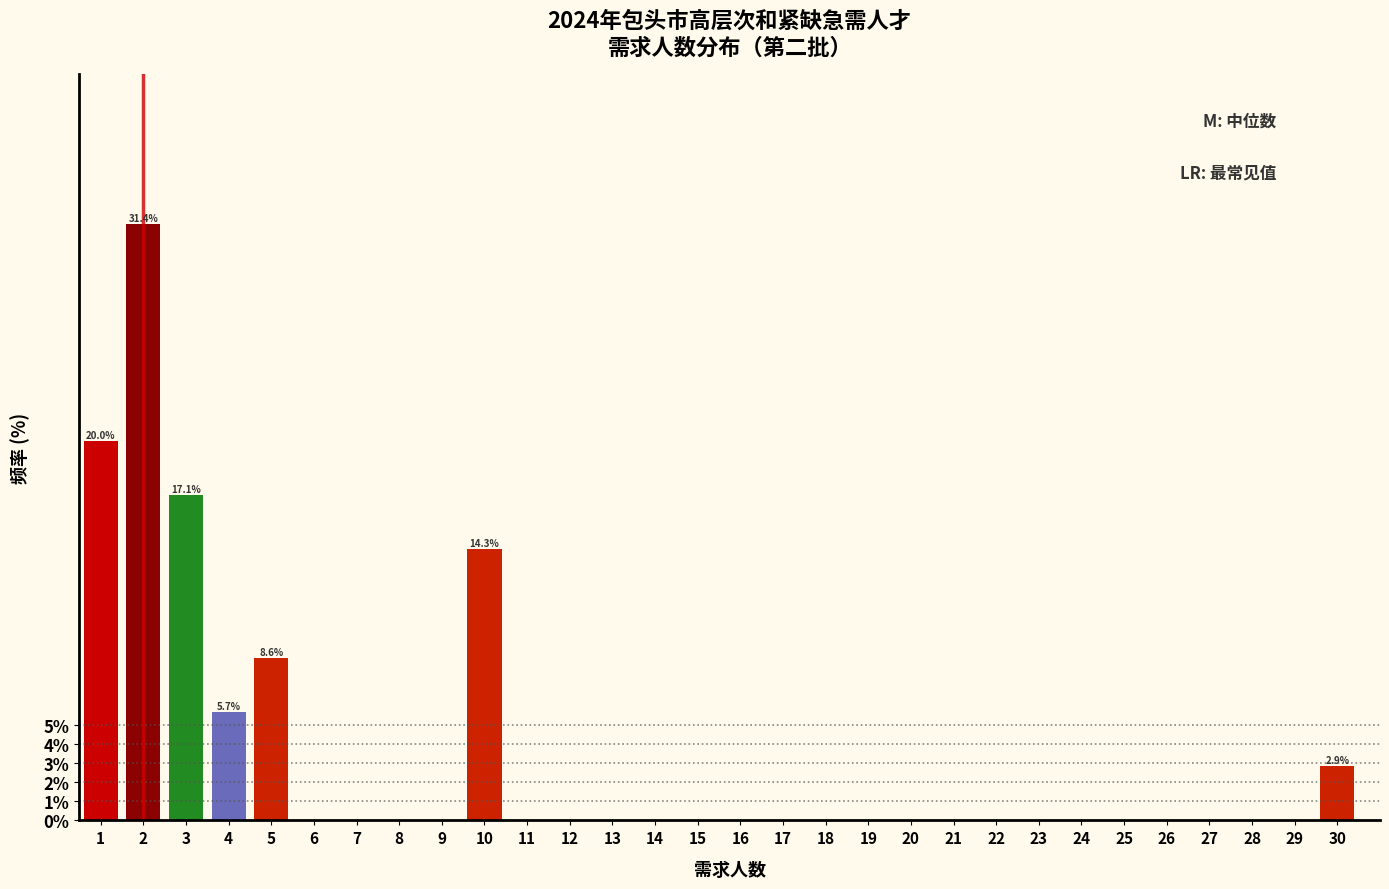

Reading left to right, list all the values displayed in this chart.

1=20.0	2=31.4	3=17.1	4=5.7	5=8.6	6=0.0	7=0.0	8=0.0	9=0.0	10=14.3	11=0.0	12=0.0	13=0.0	14=0.0	15=0.0	16=0.0	17=0.0	18=0.0	19=0.0	20=0.0	21=0.0	22=0.0	23=0.0	24=0.0	25=0.0	26=0.0	27=0.0	28=0.0	29=0.0	30=2.9